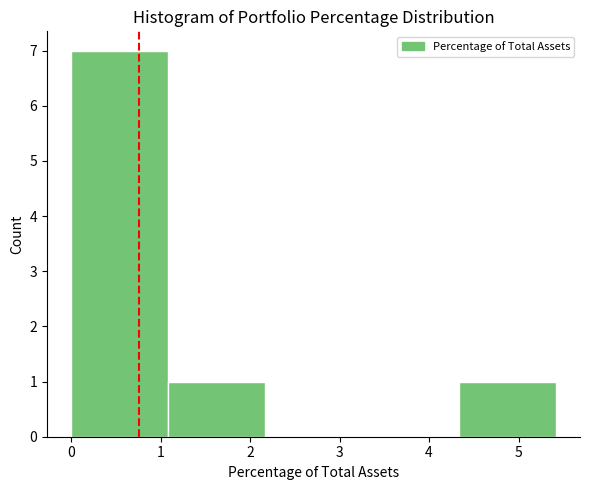

What is the height of the bar covering 1.1 to 2.2 on the x-axis? Neither the bar edges nor the heights are printed on the chart, so give them approximately, as read against the axes.

1